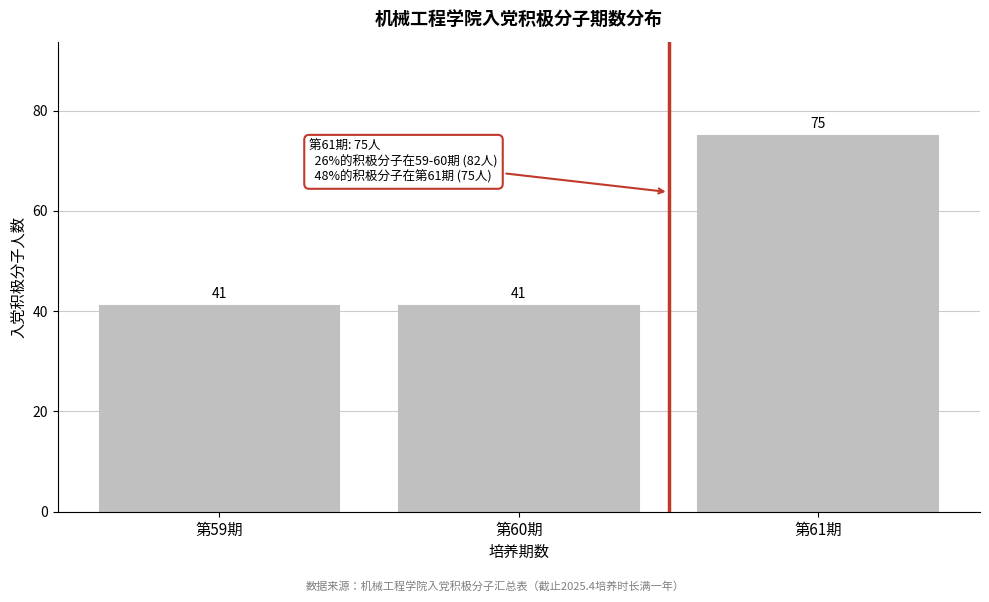

Reading left to right, what are all the values shown in this chart?

第59期=41	第60期=41	第61期=75